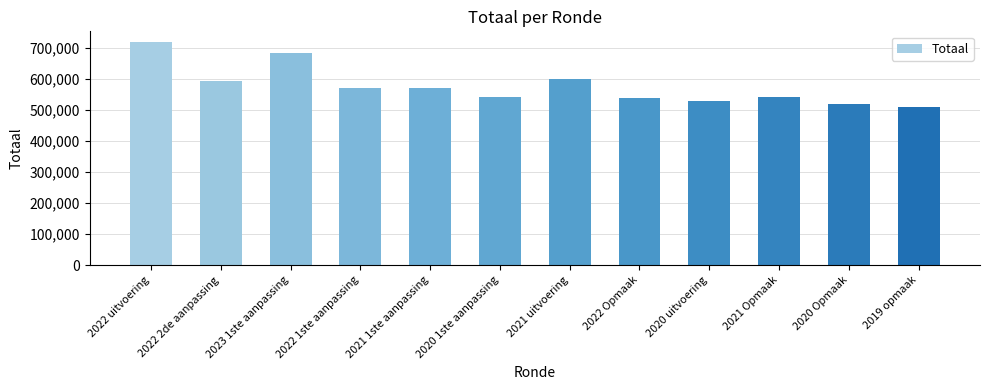

What is the average value?

577151